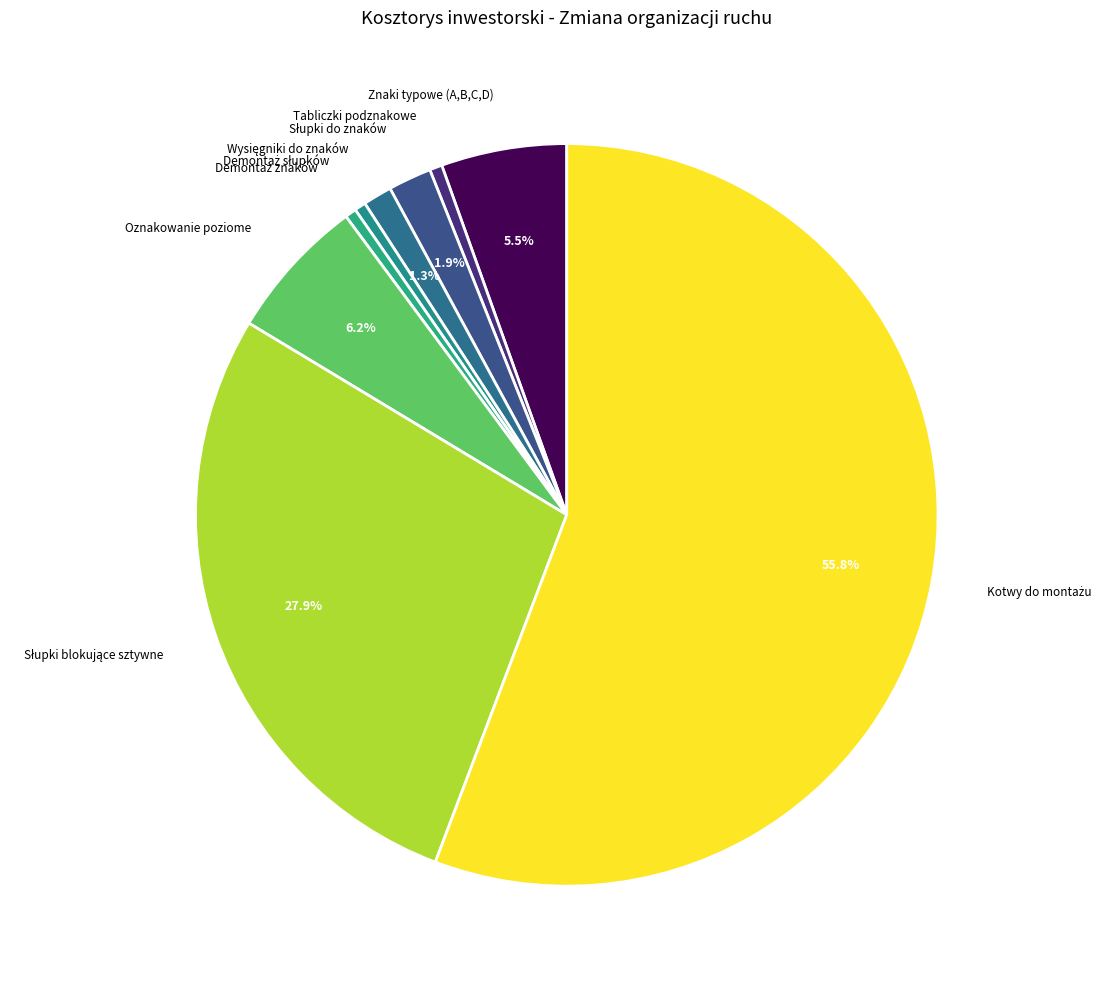

Is there any slice that represents more than half of the pie?

Yes